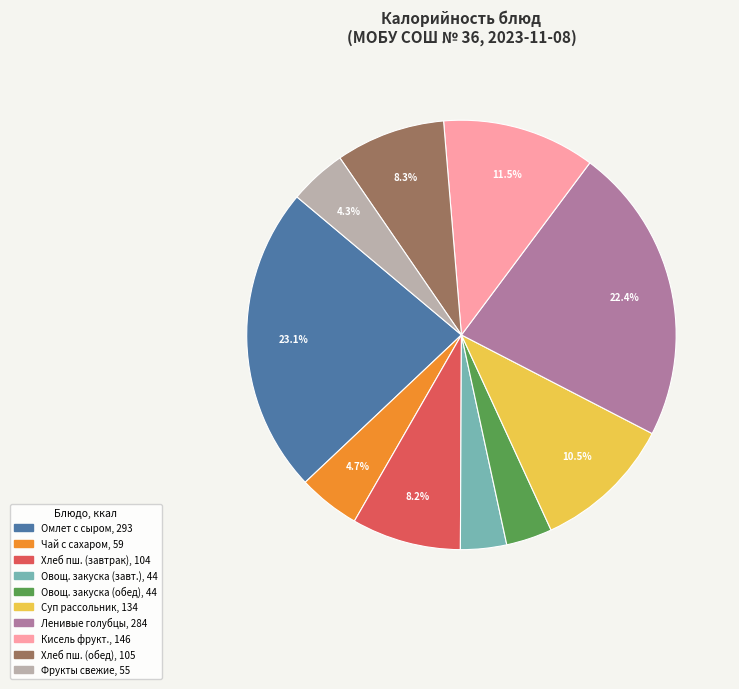

Is there any slice that represents more than half of the pie?

No